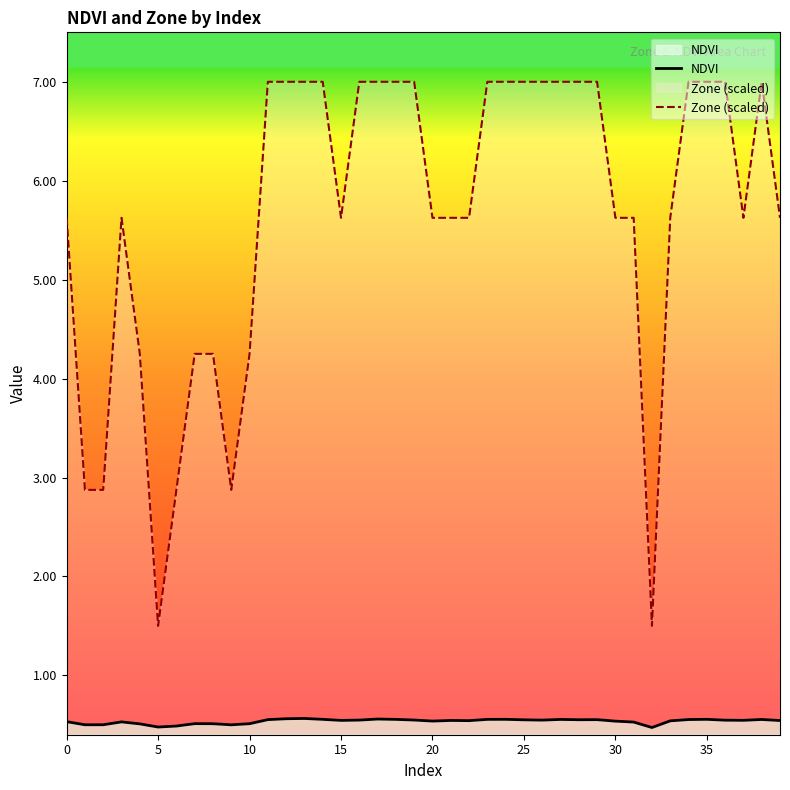

Which series has the widest spread of values?

Zone (scaled)